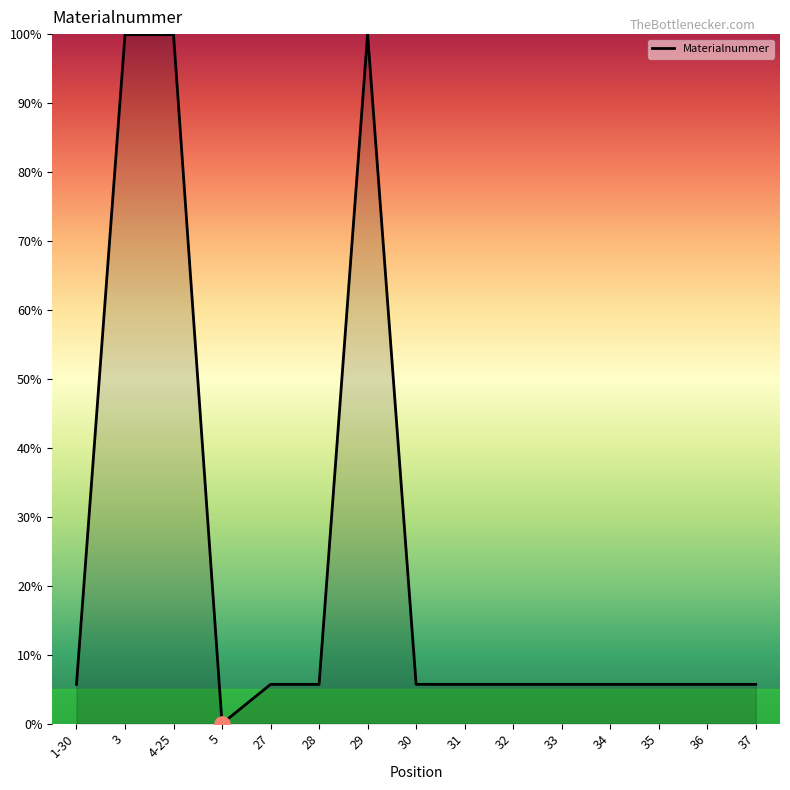

Between 4-25 and 36, which is larger?

4-25